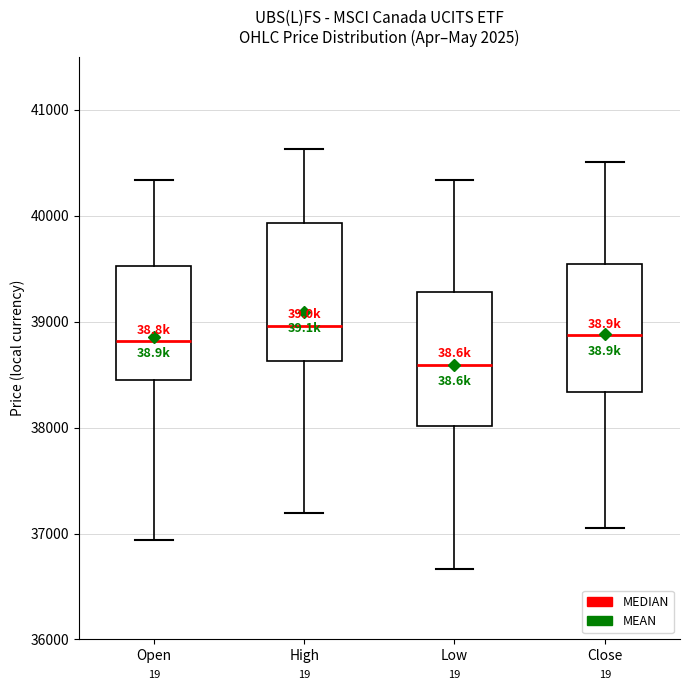

Reading left to right, read every box against the y-axis: the position of its median line, the range the box covers, and the ends of its whiskers. The values are not printed on the chart, so give them approximately, as read against the axis.

Open: median 38800, box 38500 to 39500, whiskers 36900 to 40300
High: median 39000, box 38600 to 39900, whiskers 37200 to 40600
Low: median 38600, box 38000 to 39300, whiskers 36700 to 40300
Close: median 38900, box 38300 to 39500, whiskers 37000 to 40500